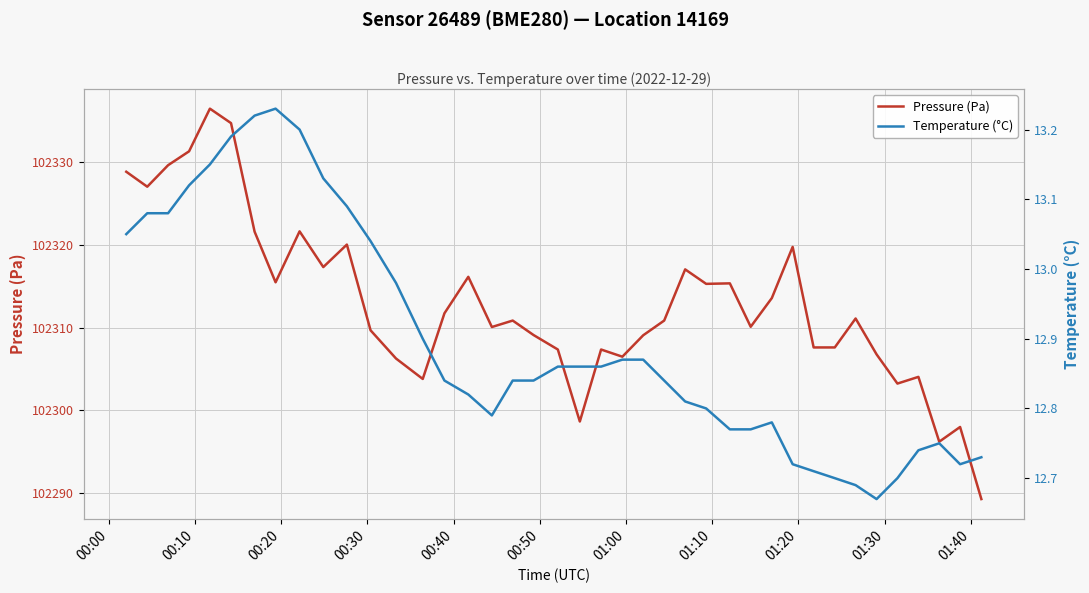

Reading right to left, extract all data points from this chart.

Pressure (Pa): 102289.2	102298.0	102296.2	102304.0	102303.2	102306.8	102311.1	102307.6	102307.6	102319.8	102313.6	102310.1	102315.3	102315.3	102317.0	102310.8	102309.1	102306.5	102307.3	102298.6	102307.3	102309.1	102310.8	102310.1	102316.1	102311.7	102303.8	102306.2	102309.7	102320.0	102317.3	102321.6	102315.5	102321.6	102334.7	102336.5	102331.3	102329.6	102327.0	102328.8
Temperature (°C): 12.7	12.7	12.8	12.7	12.7	12.7	12.7	12.7	12.7	12.7	12.8	12.8	12.8	12.8	12.8	12.8	12.9	12.9	12.9	12.9	12.9	12.8	12.8	12.8	12.8	12.8	12.9	13.0	13.0	13.1	13.1	13.2	13.2	13.2	13.2	13.2	13.1	13.1	13.1	13.1